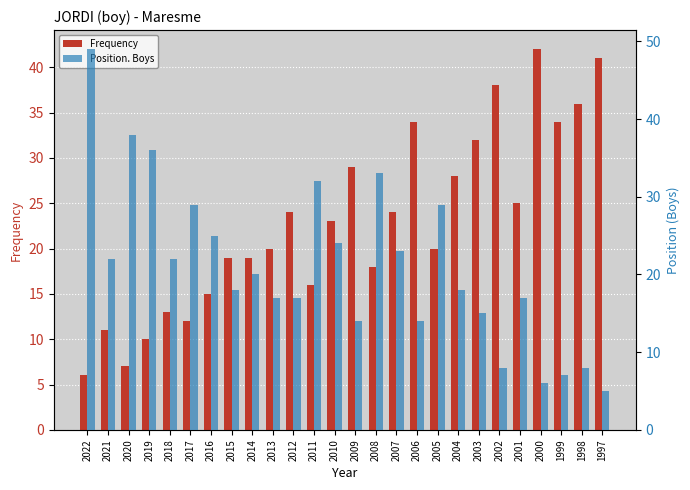

Reading right to left, what are all the values shown in this chart?

Frequency: 41	36	34	42	25	38	32	28	20	34	24	18	29	23	16	24	20	19	19	15	12	13	10	7	11	6
Position. Boys: 5	8	7	6	17	8	15	18	29	14	23	33	14	24	32	17	17	20	18	25	29	22	36	38	22	49